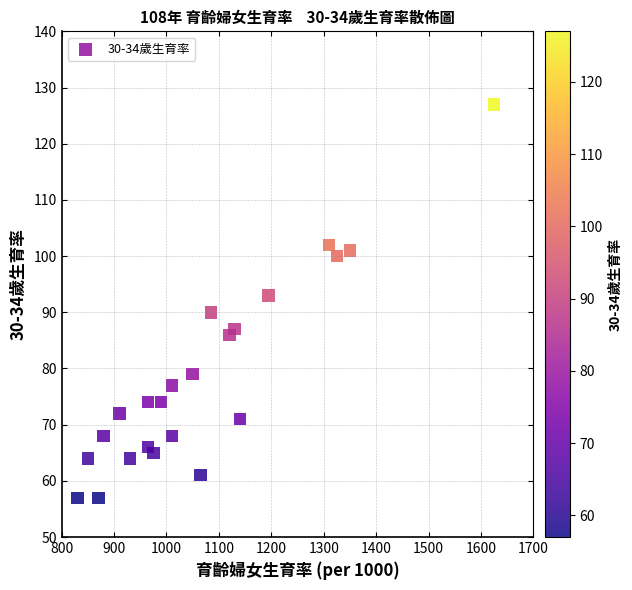

What Y value in the scatter plot is closest to 92?

93